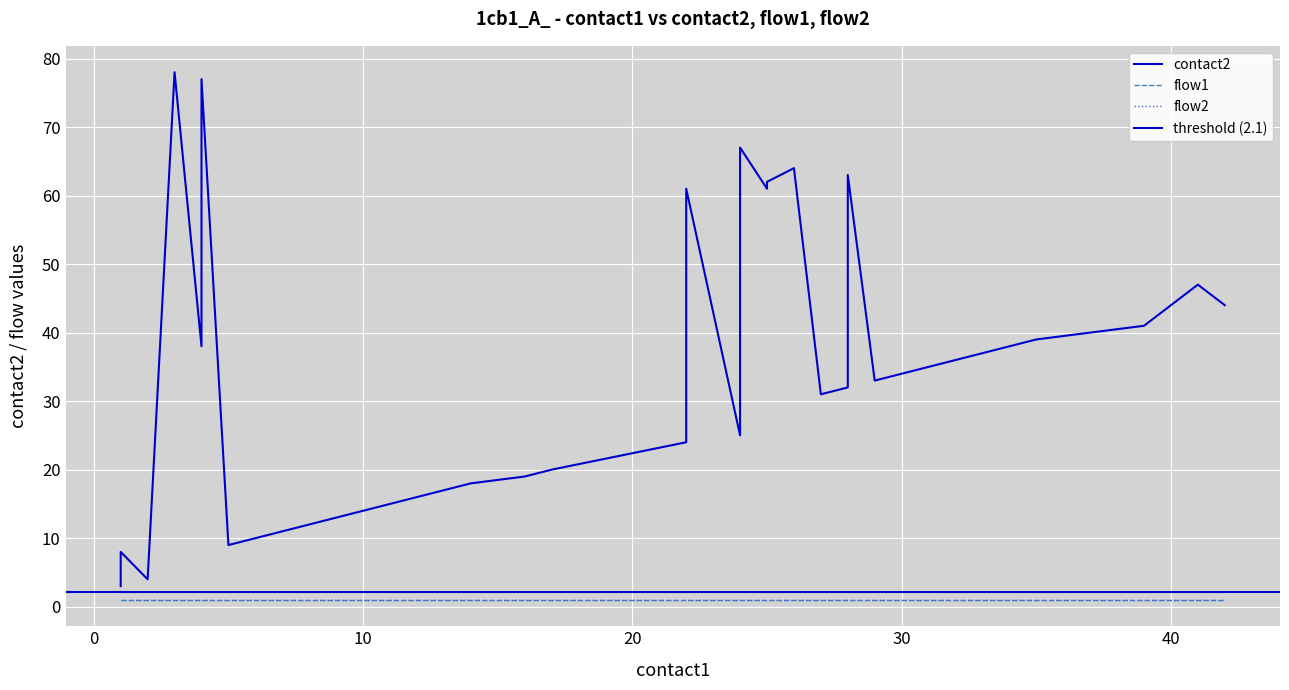

True or false: flow2 has more than 1 points higher than both neighbors.

False